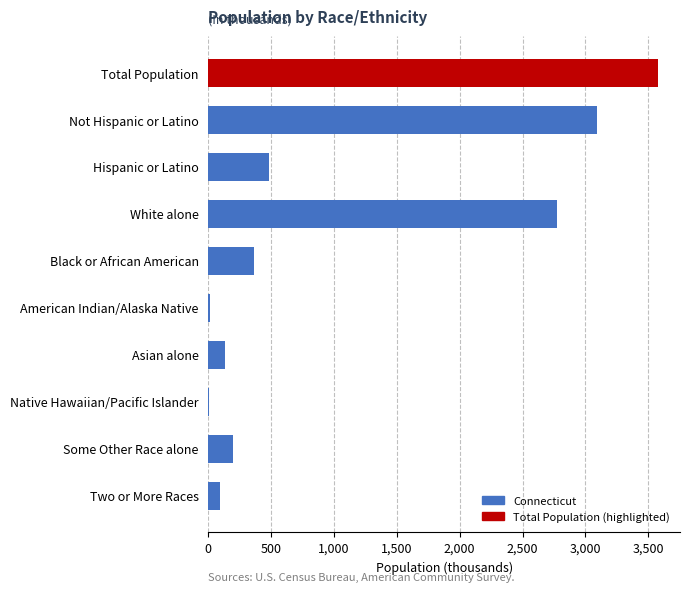

What is the maximum value shown in the chart?

3574.1